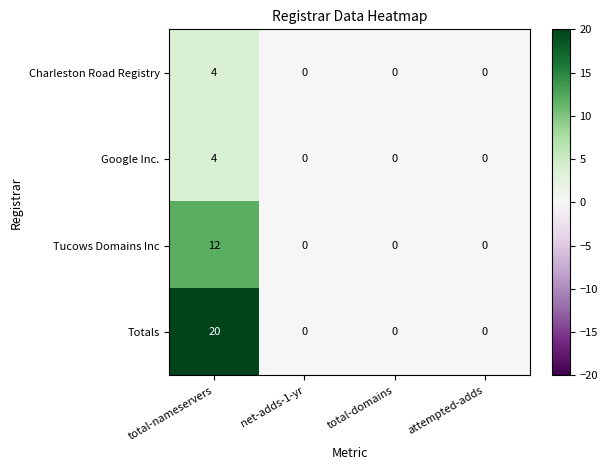

Which series has the largest total across all categories?

Totals